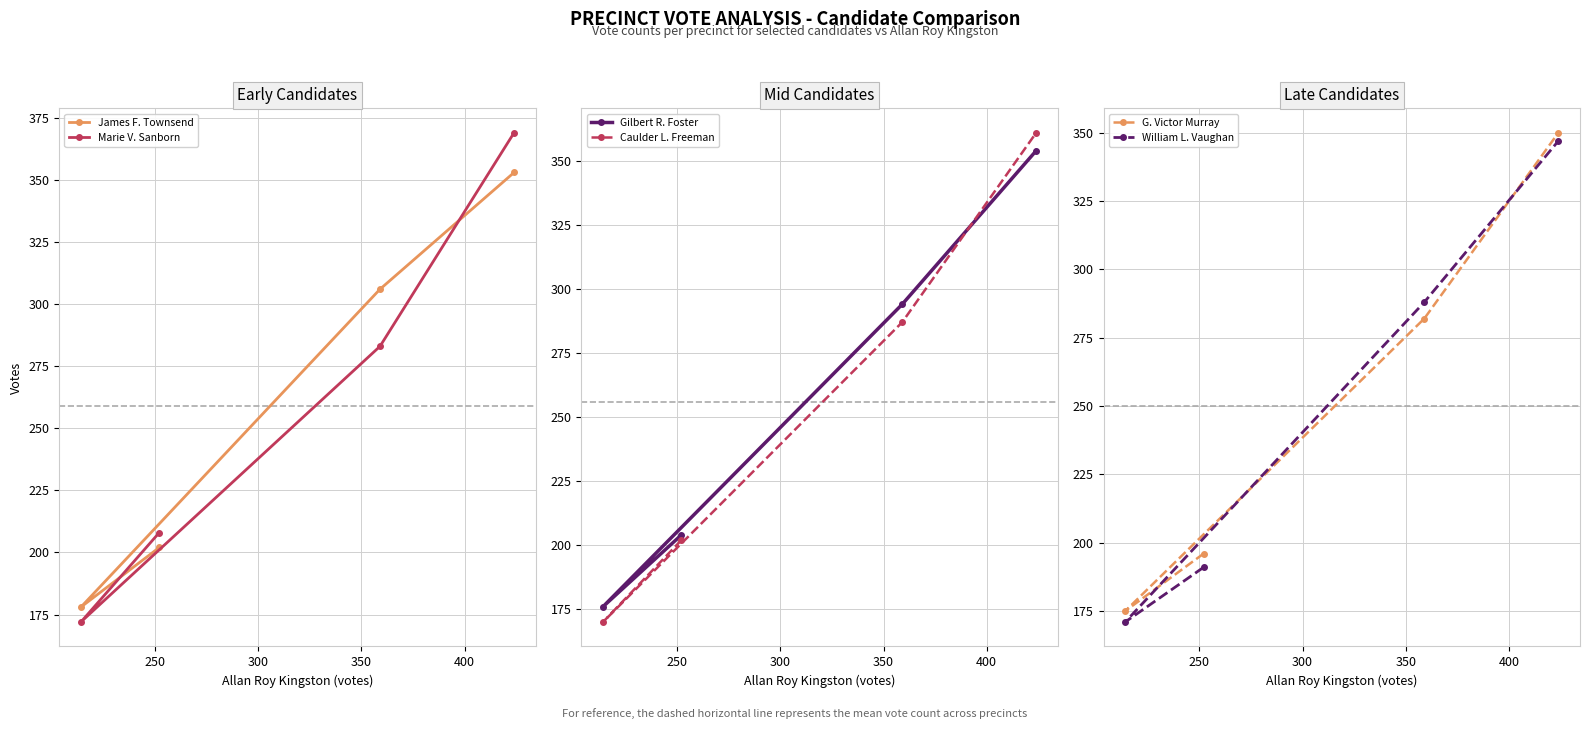

Which series has the largest range (max minus min)?

Marie V. Sanborn